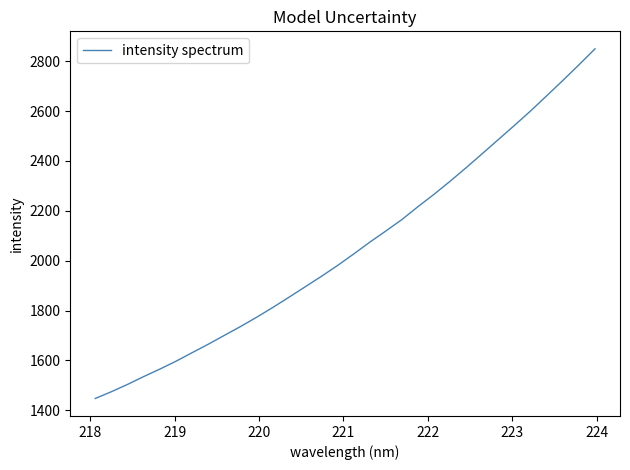

What is the greatest value displayed?

2849.6